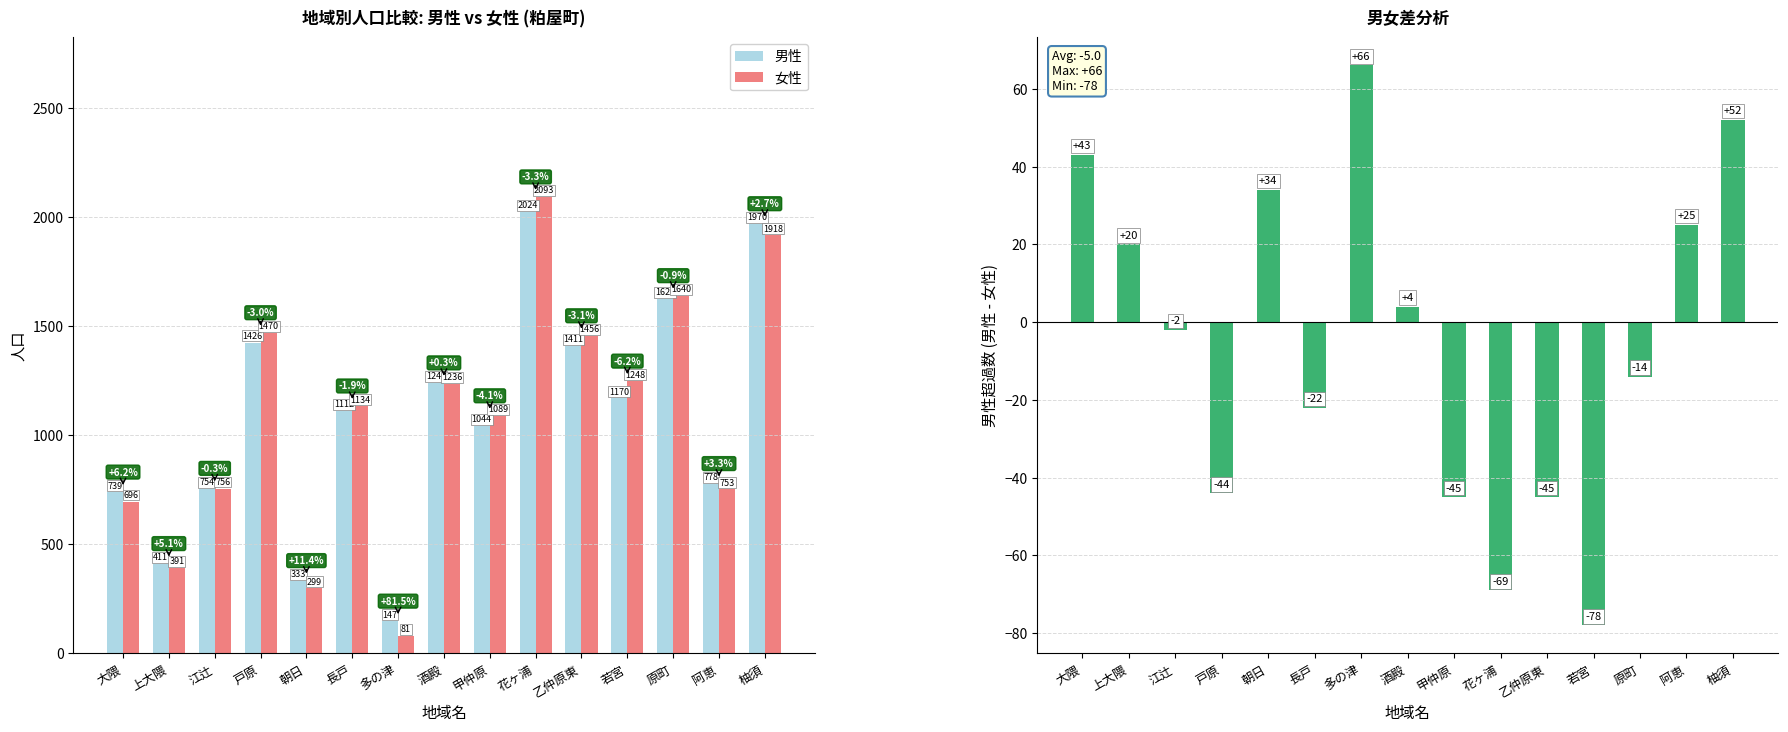

How many bars are there in total?

45